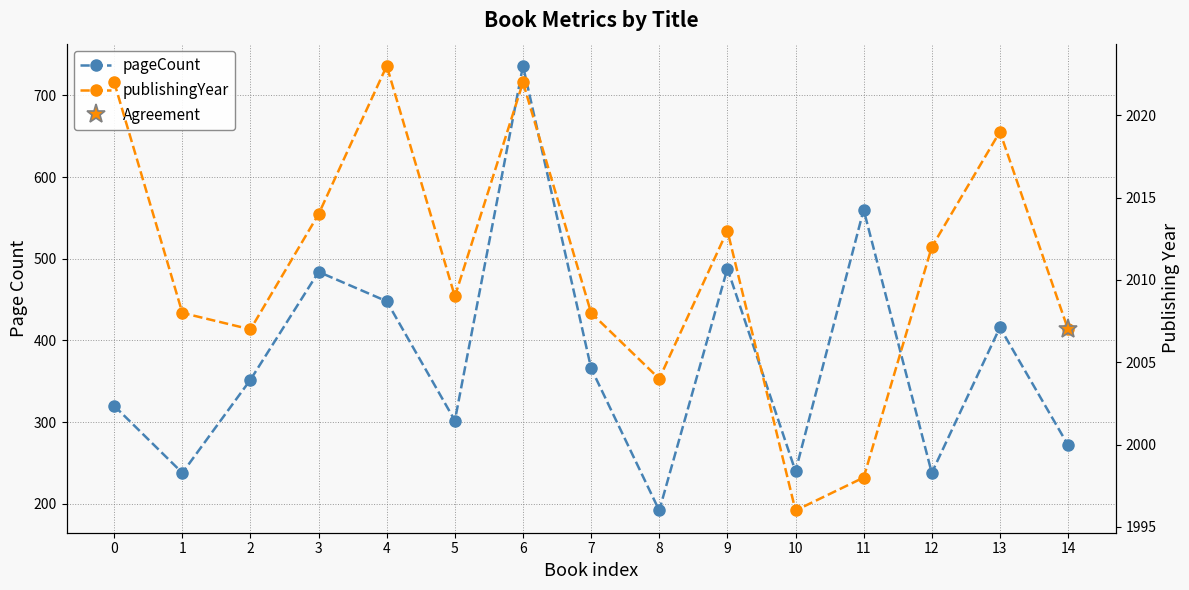

What is the minimum value shown in the chart?

192